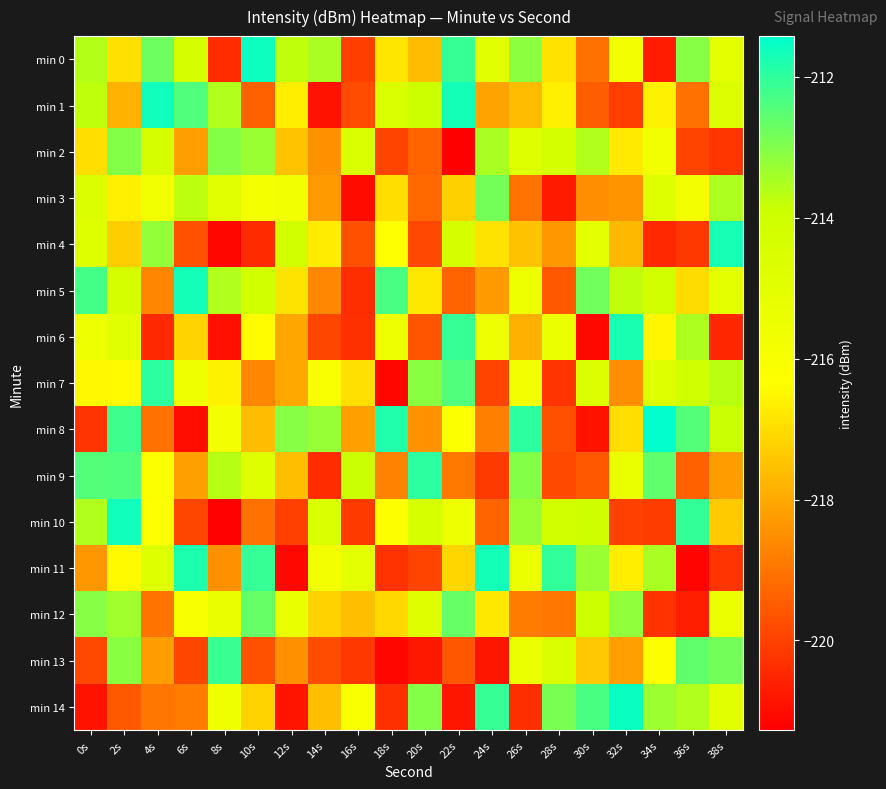

What is the total value across all series at 18s?

-3259.2